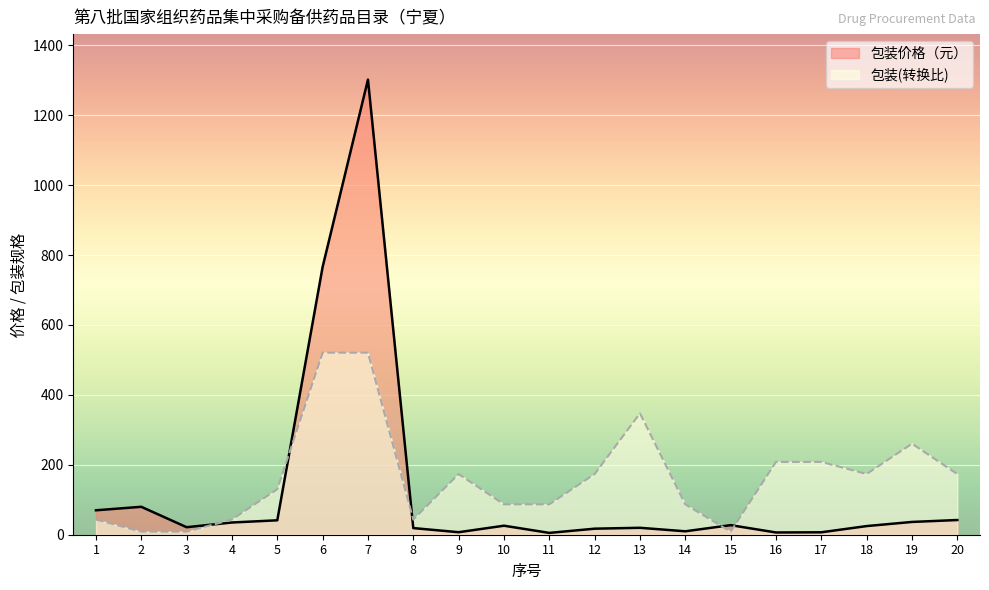

How many lines are shown in the chart?

2